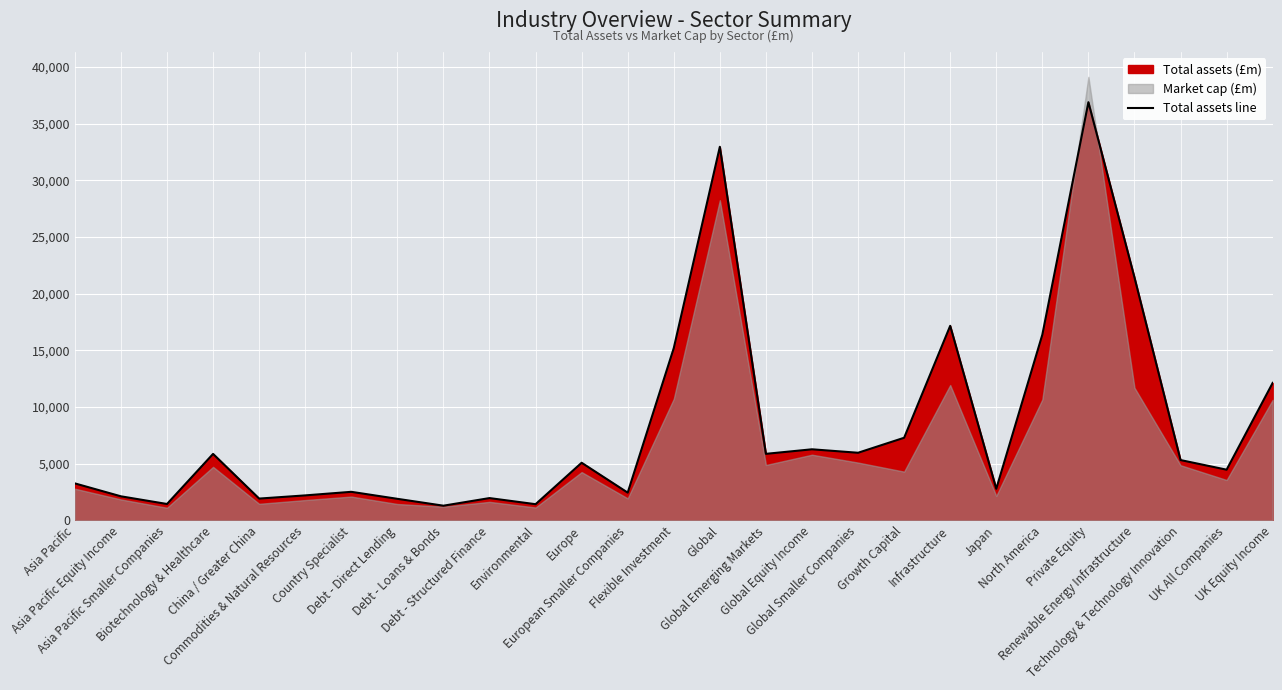

What is the average value?

8277.9